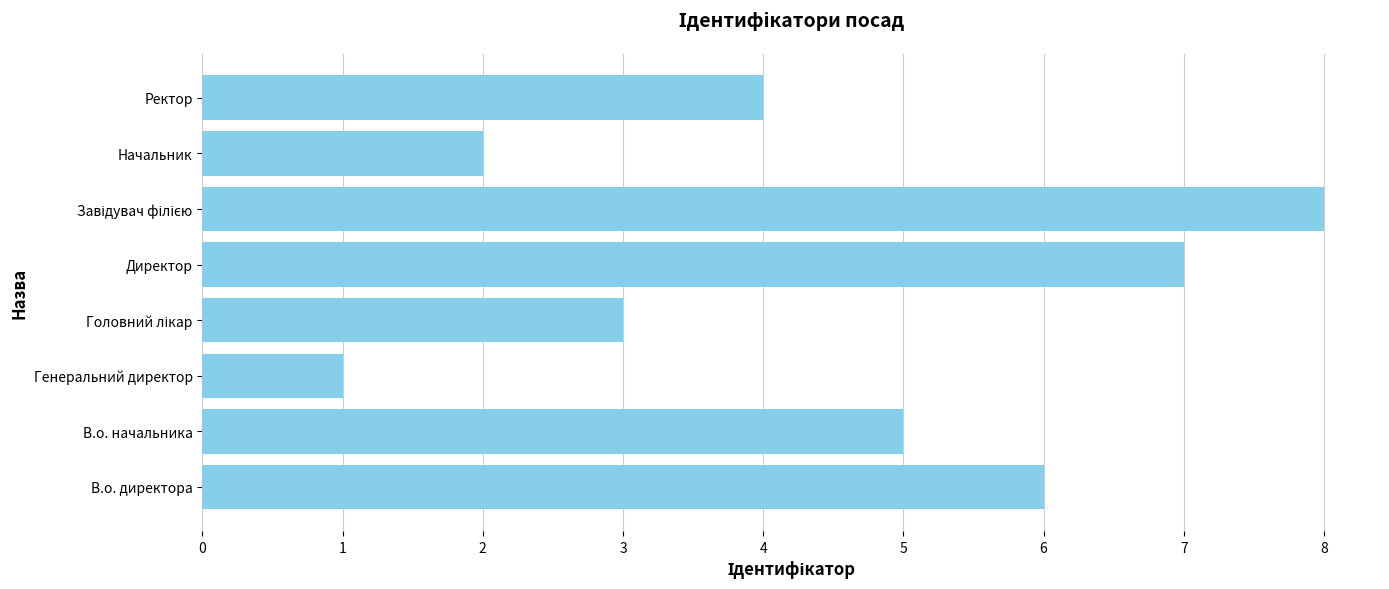

Where is the data nearest to the value 4?

Ректор